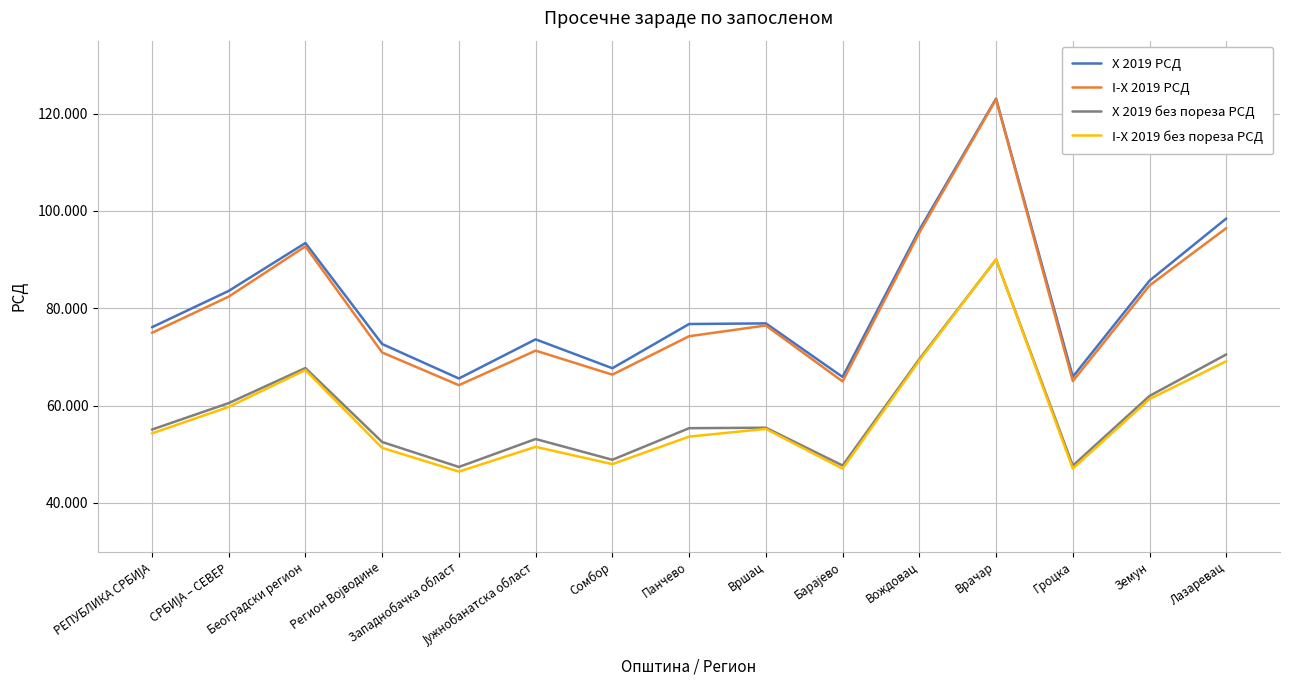

True or false: I-X 2019 РСД has more than 1 points higher than both neighbors.

True